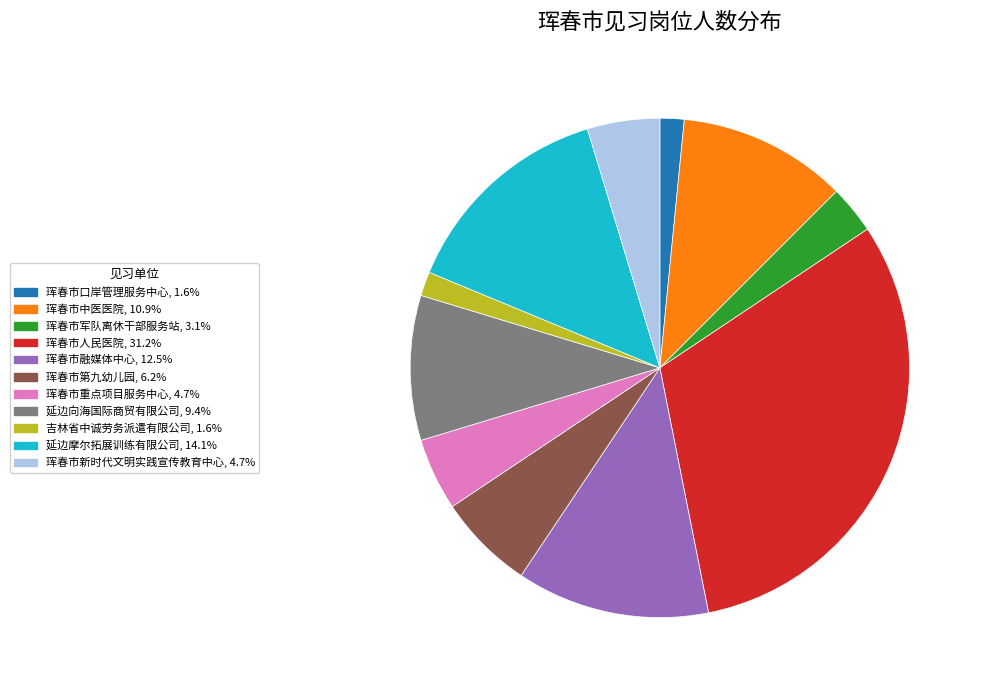

Does any single category account for the majority?

No